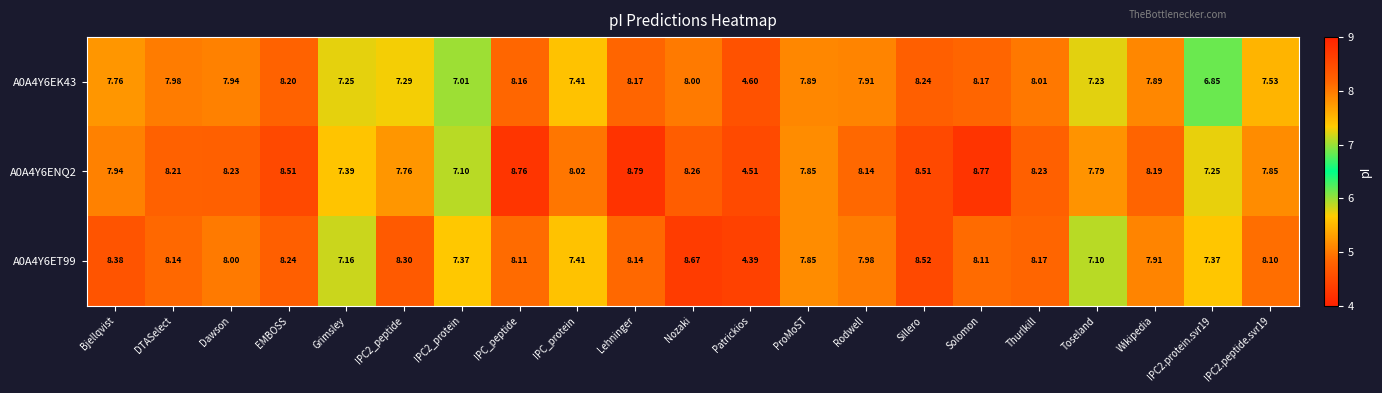

At IPC_peptide, list the series in order from smallest to largest.

A0A4Y6ET99, A0A4Y6EK43, A0A4Y6ENQ2